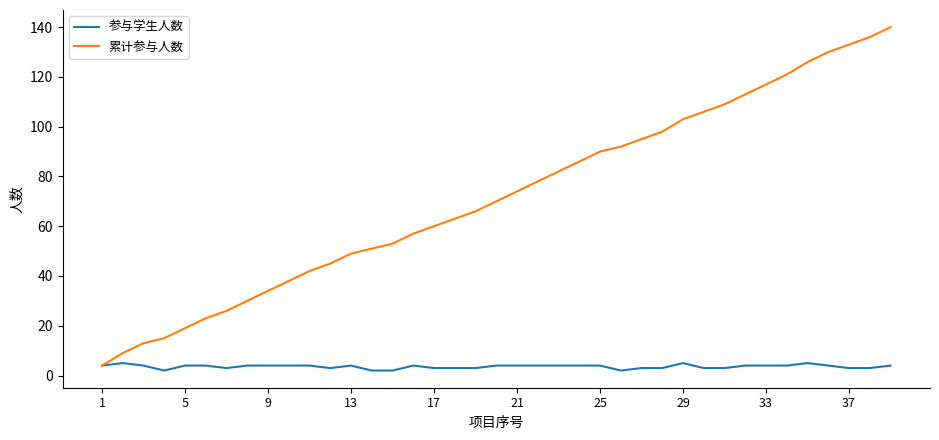

Which series has the largest total across all categories?

累计参与人数